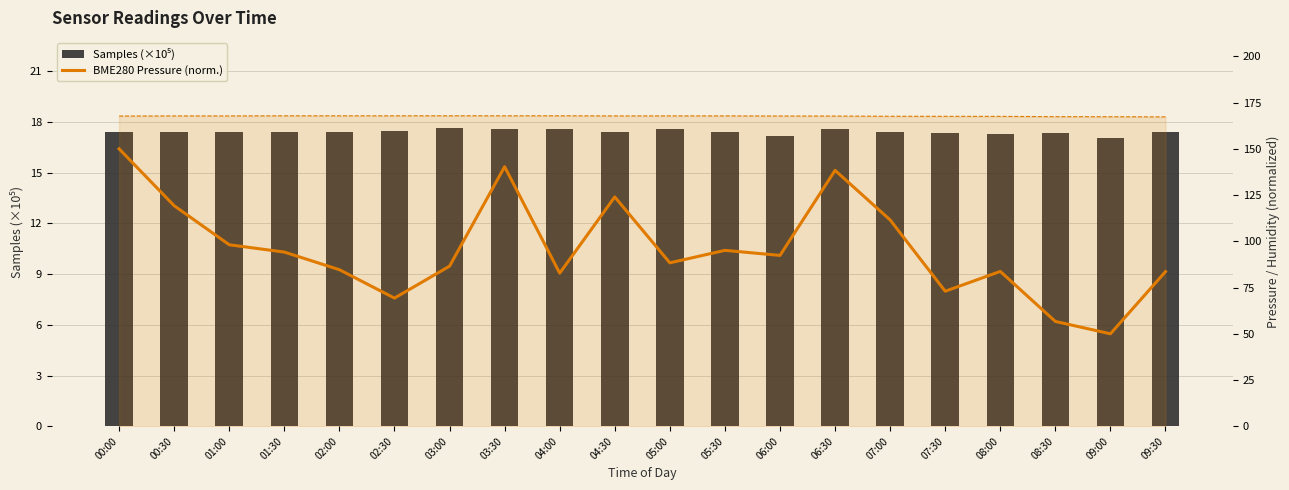

What is the label of the 7th bar from the left?

03:00